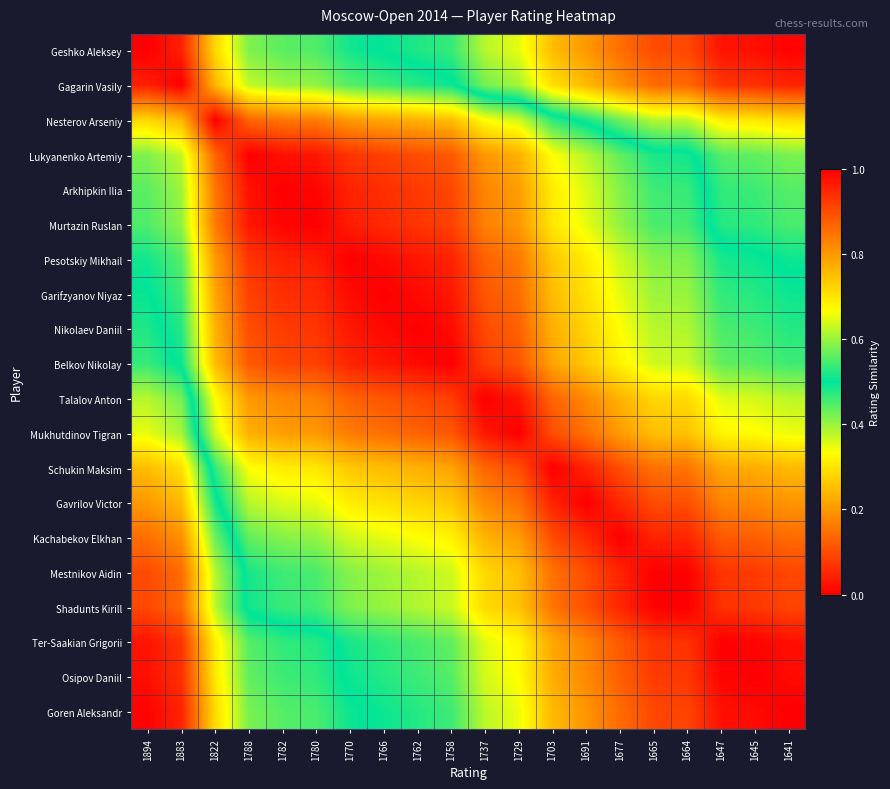

At which category is the sum across all series the highest?

1758